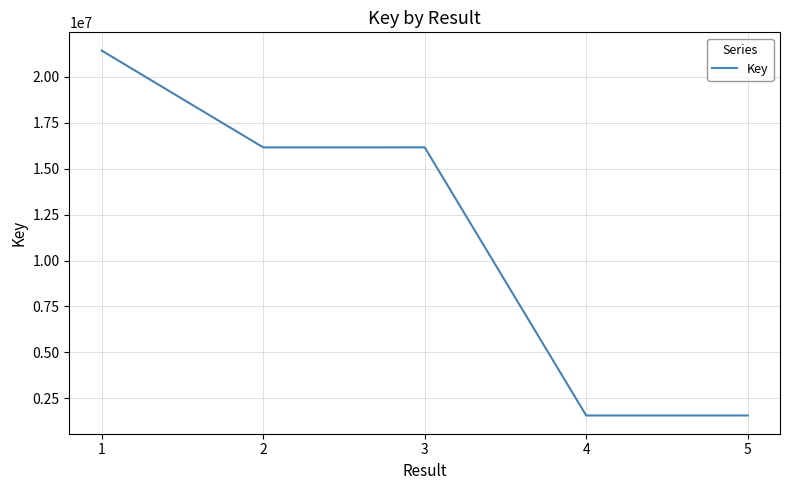

The value at 5 is 1564481. True or false?

True